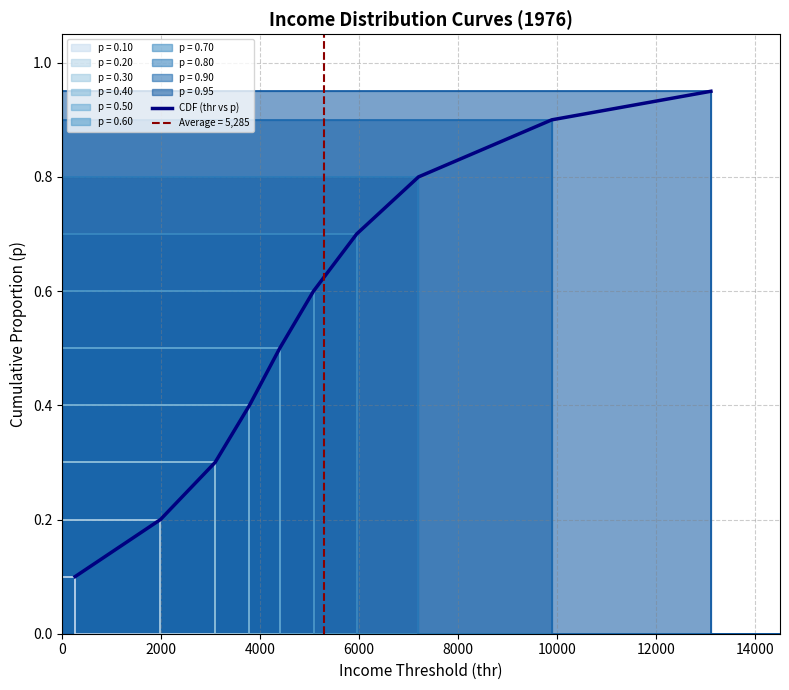

What is the label of the 9th point from the right?

2000